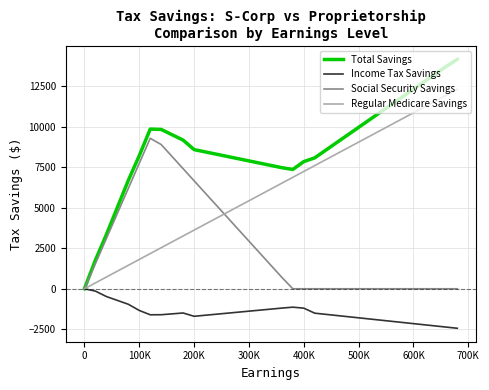

Rank the series by their maximum value, from highest to lowest.

Total Savings, Regular Medicare Savings, Social Security Savings, Income Tax Savings